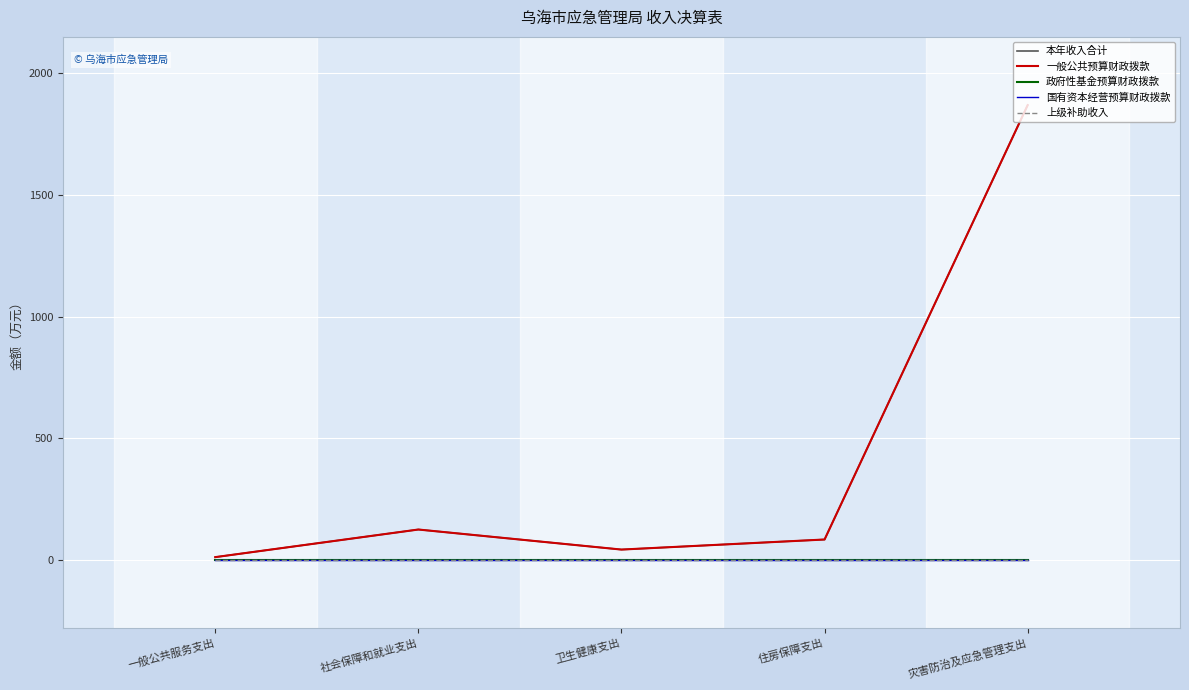

Does the chart display data point markers on the line(s)?

No